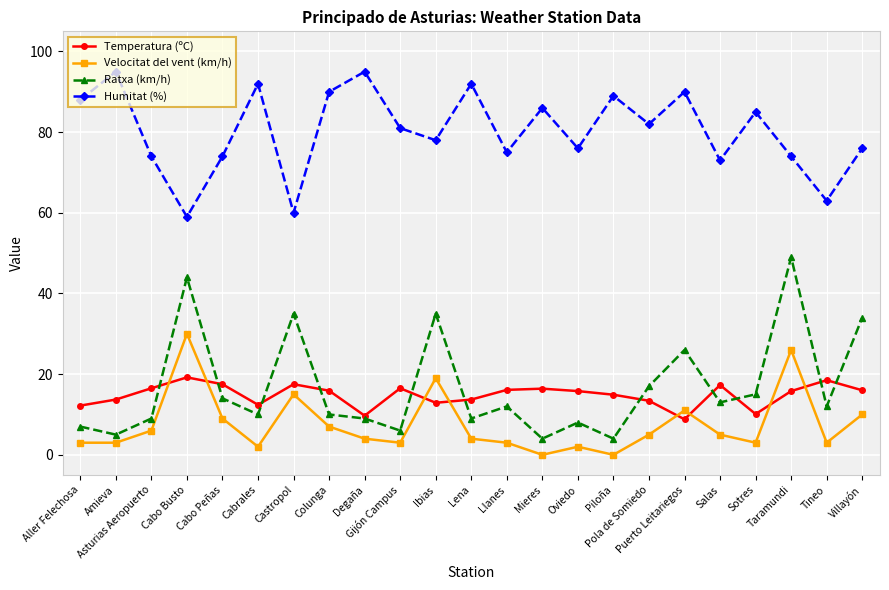

What is the highest value of the Velocitat del vent (km/h) series?

30.0